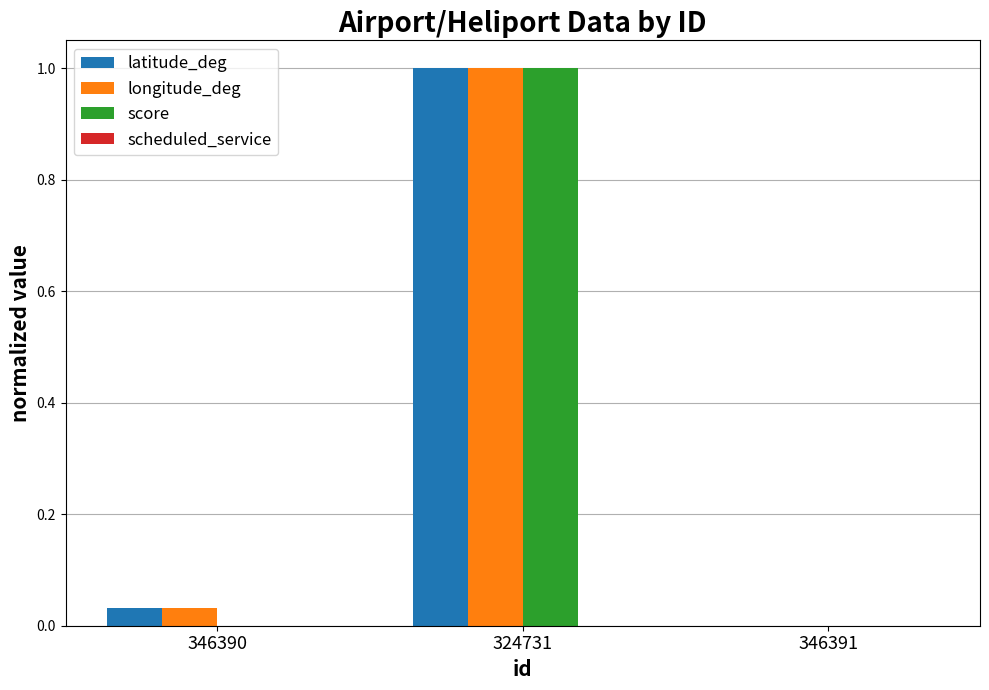

What is the highest value of the score series?

1.0